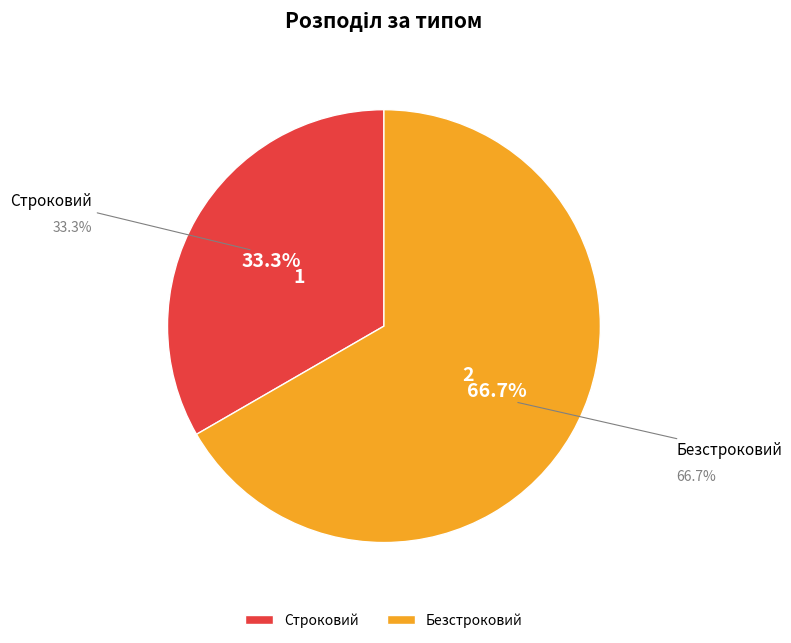

What is the smallest slice in the pie chart?

Строковий